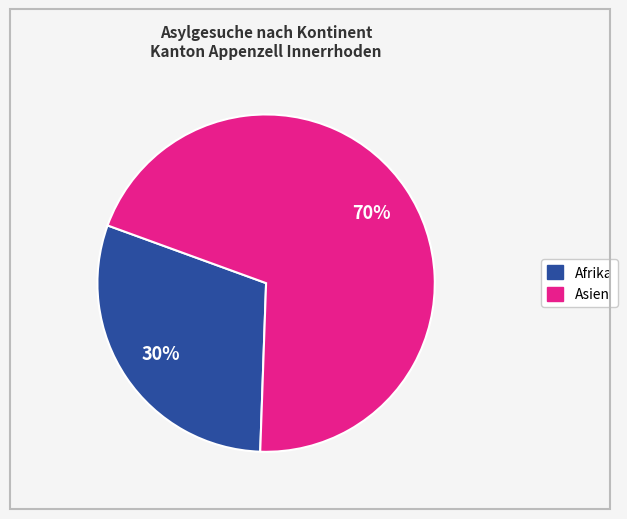

Is there any slice that represents more than half of the pie?

Yes